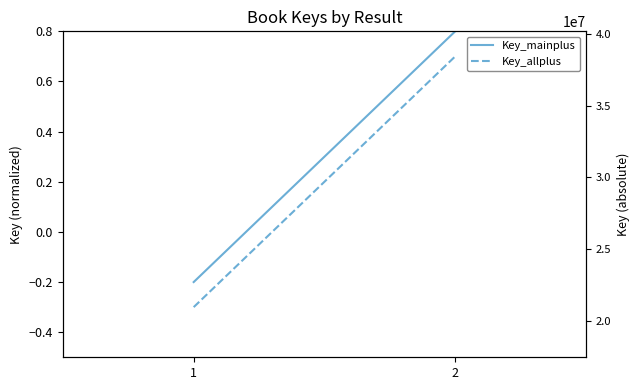

What is the label of the 3rd point from the left?

2